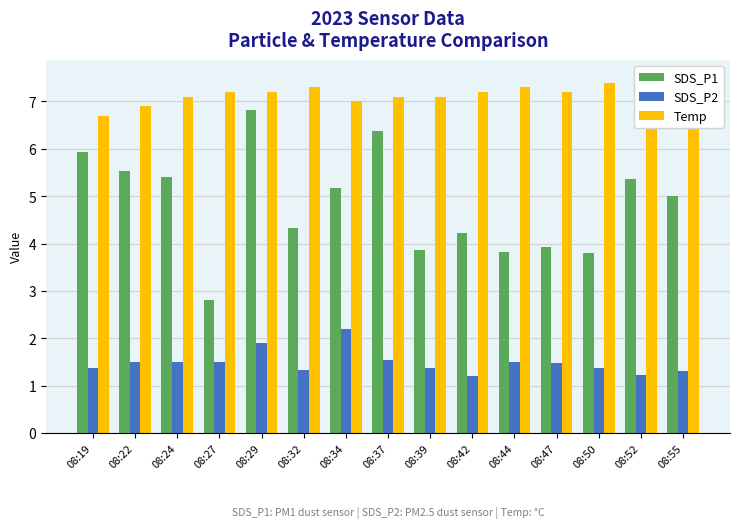

What is the spread (max minus min) of values at 08:55?

5.9